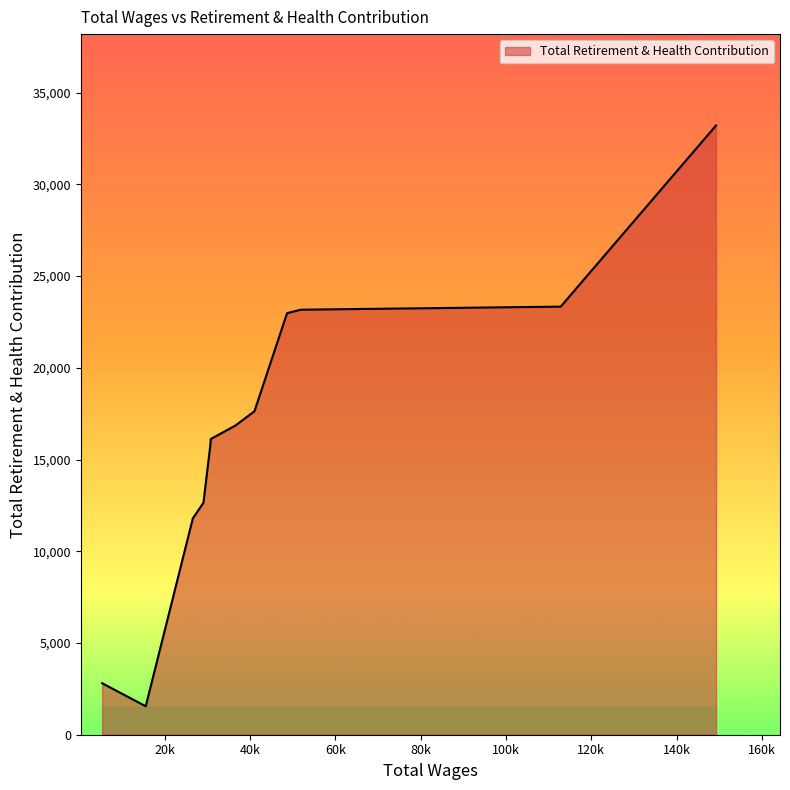

Count the number of categories in the chart.

12